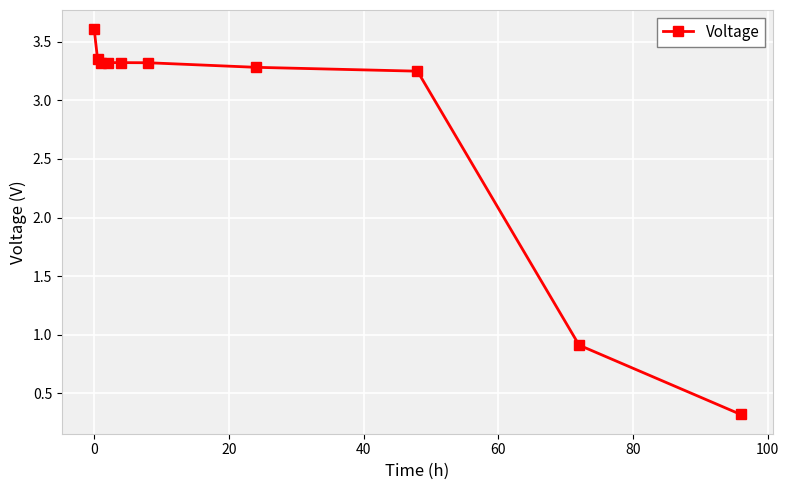

What is the value of the 4th point from the left?

3.3